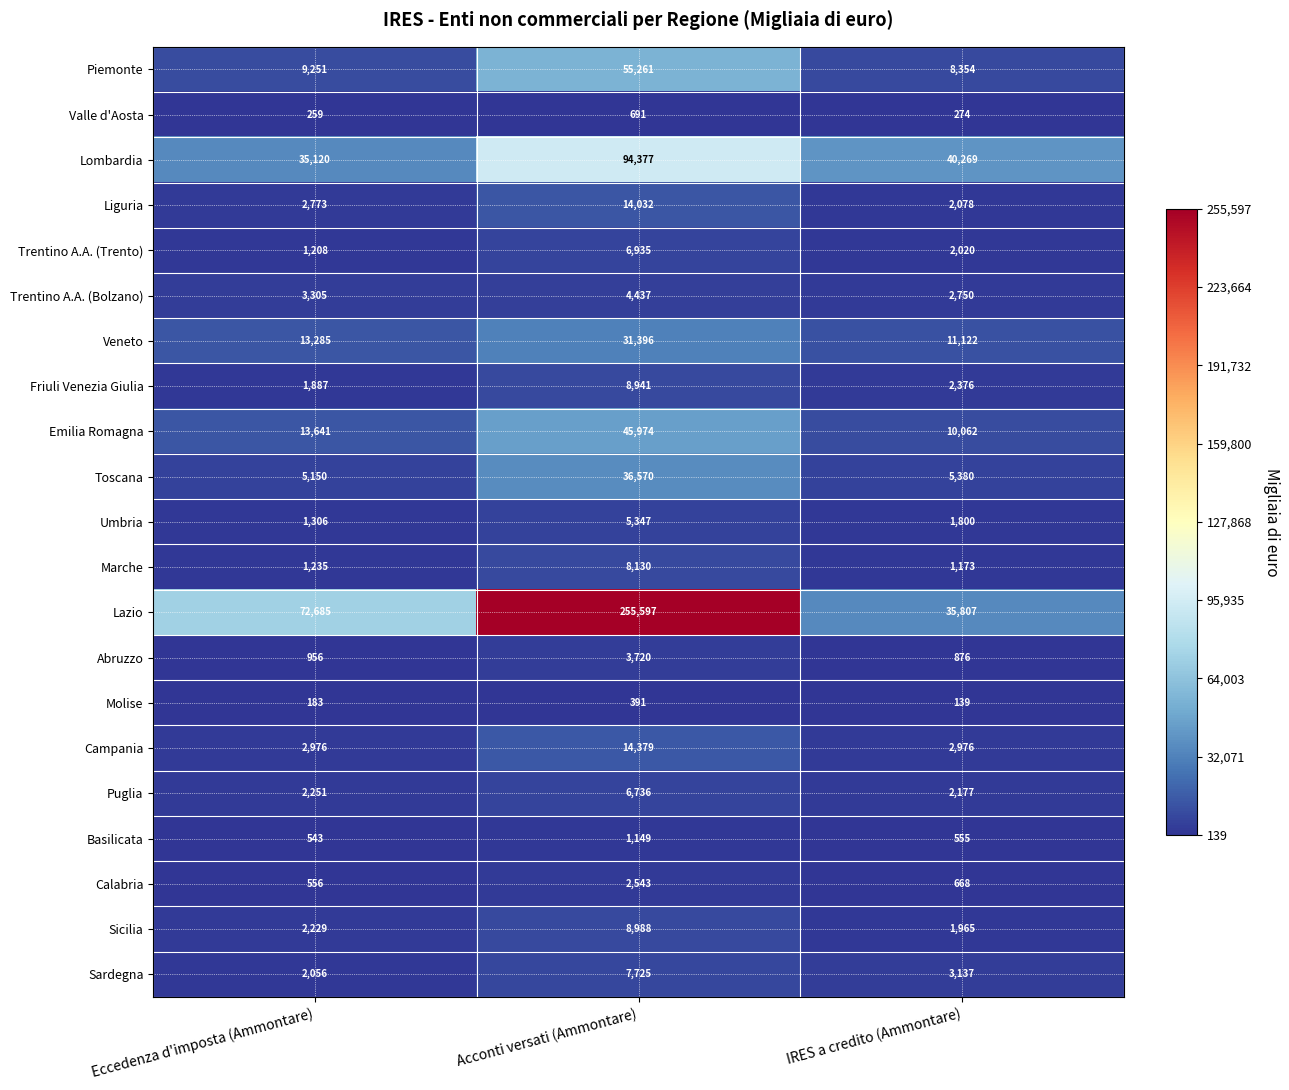

Rank the series by their maximum value, from lowest to highest.

Molise, Valle d'Aosta, Basilicata, Calabria, Abruzzo, Trentino A.A. (Bolzano), Umbria, Puglia, Trentino A.A. (Trento), Sardegna, Marche, Friuli Venezia Giulia, Sicilia, Liguria, Campania, Veneto, Toscana, Emilia Romagna, Piemonte, Lombardia, Lazio